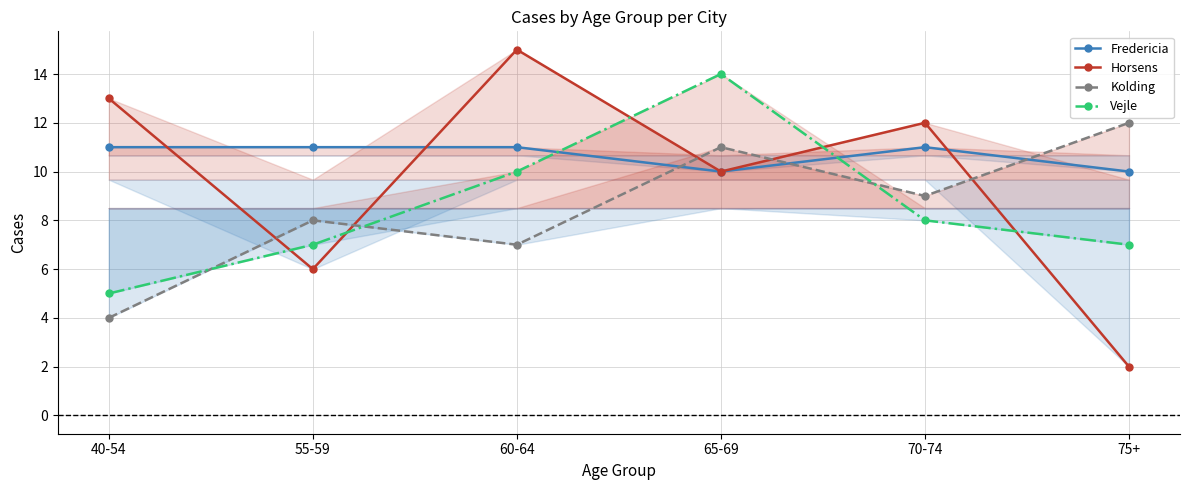

What is the approximate value of Horsens at 75+?

2